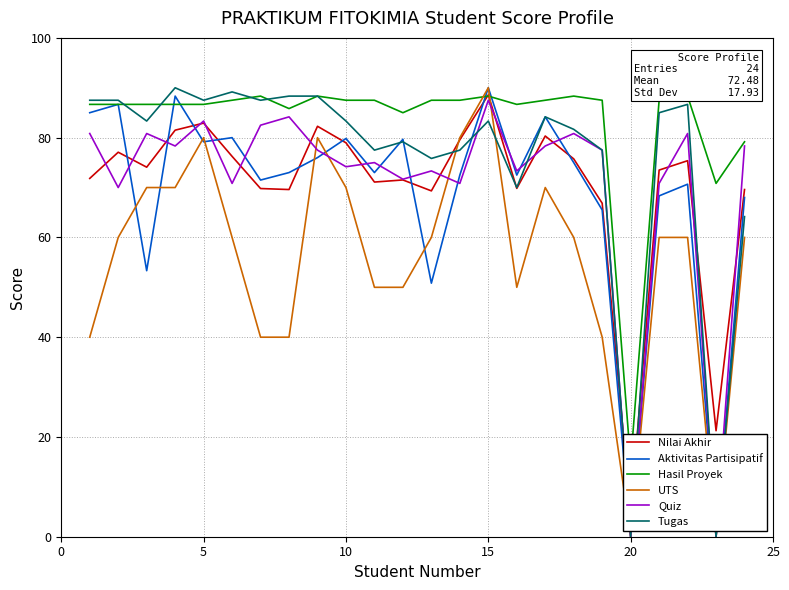

What is the highest value of the Quiz series?

87.5